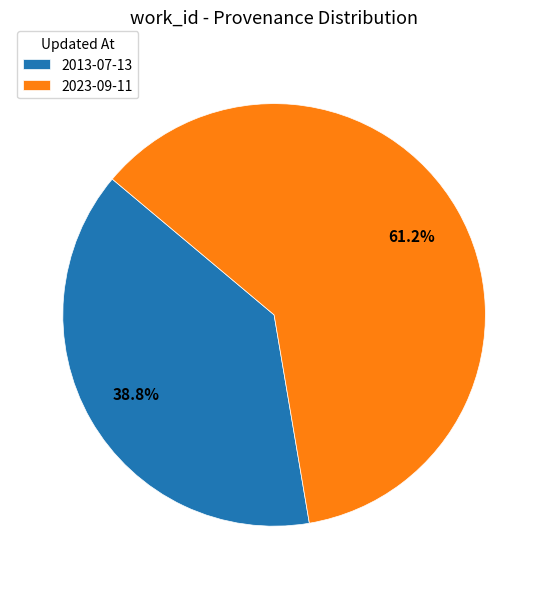

How many segments does this pie chart have?

2